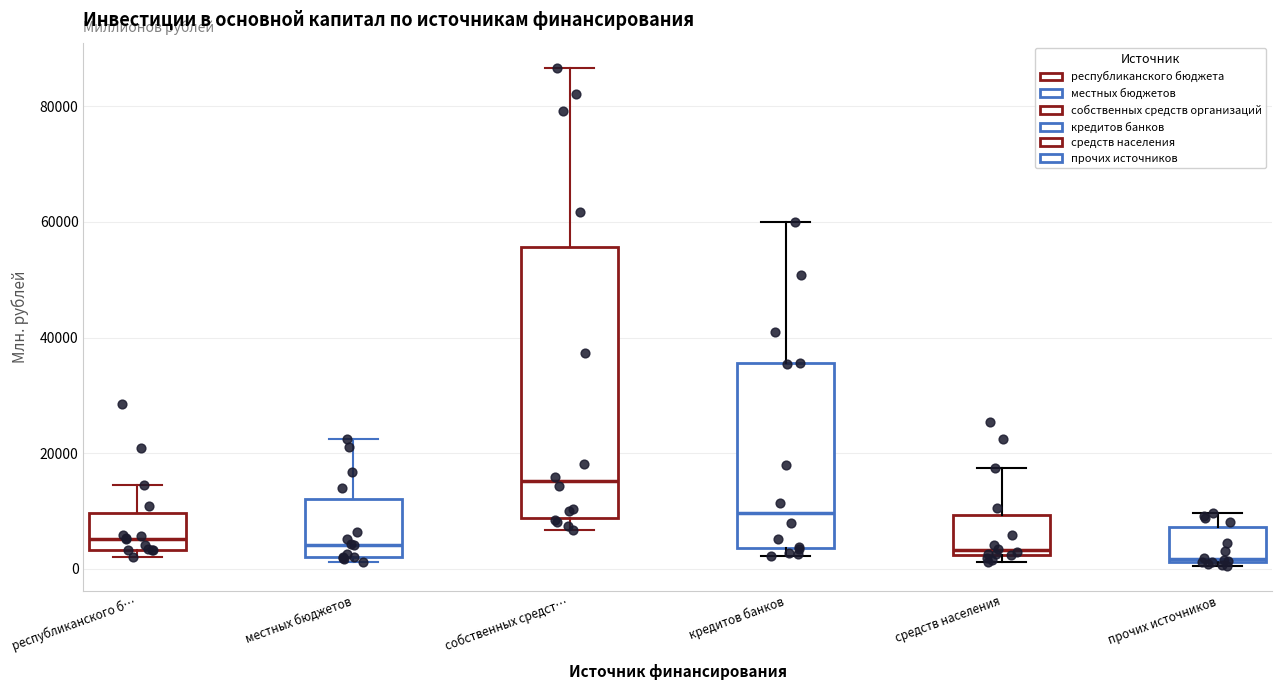

Reading left to right, transcribe this box plot: for each box, give where its median line is, the range the box spans, and where its two whiskers end, as read against the y-axis. The values are not printed on the chart, so give them approximately, as read against the axis.

республиканского б…: median 6000, box 4000 to 10000, whiskers 2000 to 14000
местных бюджетов: median 4000, box 2000 to 12000, whiskers 2000 (just below the box's lower edge) to 22000
собственных средст…: median 16000, box 8000 to 56000, whiskers 6000 to 86000
кредитов банков: median 10000, box 4000 to 36000, whiskers 2000 to 60000
средств населения: median 4000, box 2000 to 10000, whiskers 2000 (just below the box's lower edge) to 18000
прочих источников: median 2000, box 2000 to 8000, whiskers 0 to 10000